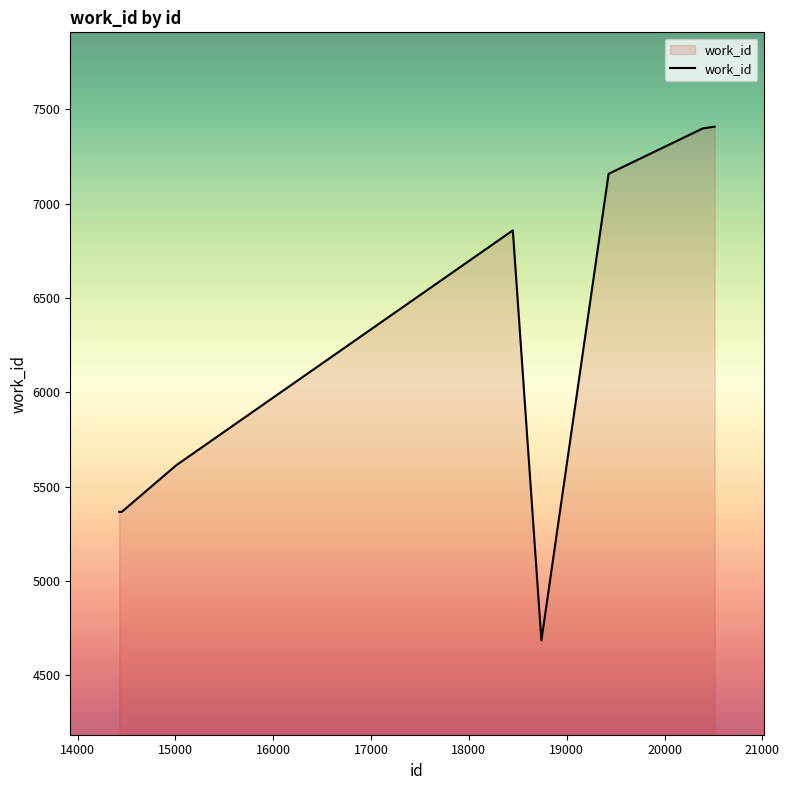

What is the difference between the second highest and second lowest values?

2034